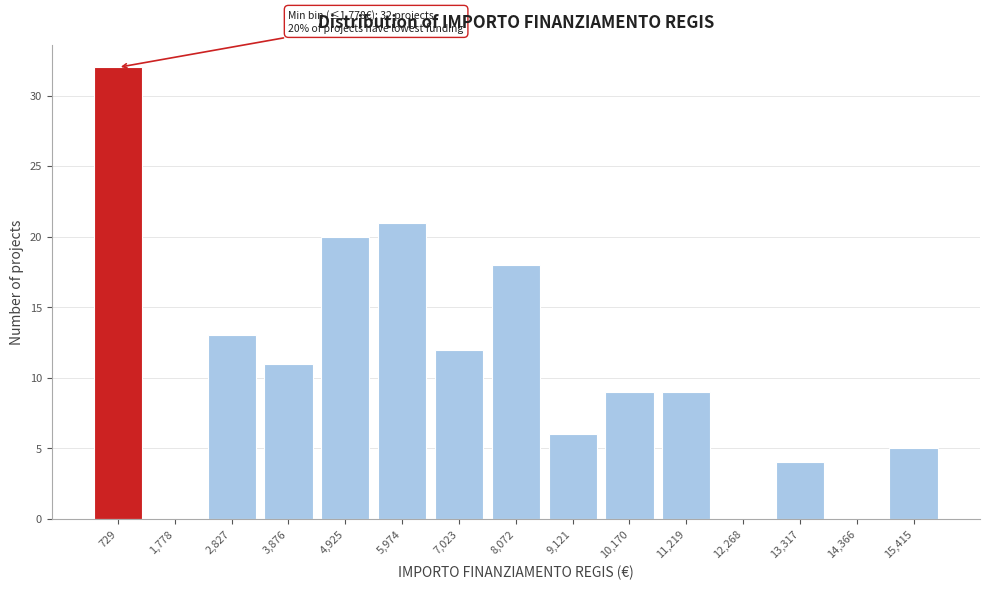

Reading right to left, transcribe all the data shown in this chart.

15,415=5	14,366=0	13,317=4	12,268=0	11,219=9	10,170=9	9,121=6	8,072=18	7,023=12	5,974=21	4,925=20	3,876=11	2,827=13	1,778=0	729=32